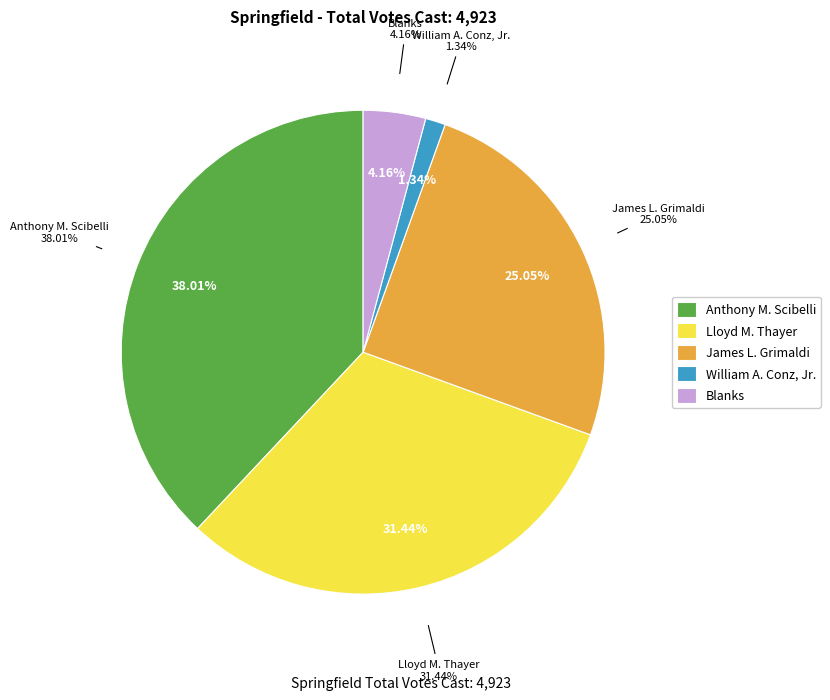

What percentage do James L. Grimaldi and Lloyd M. Thayer together represent?

56.5%